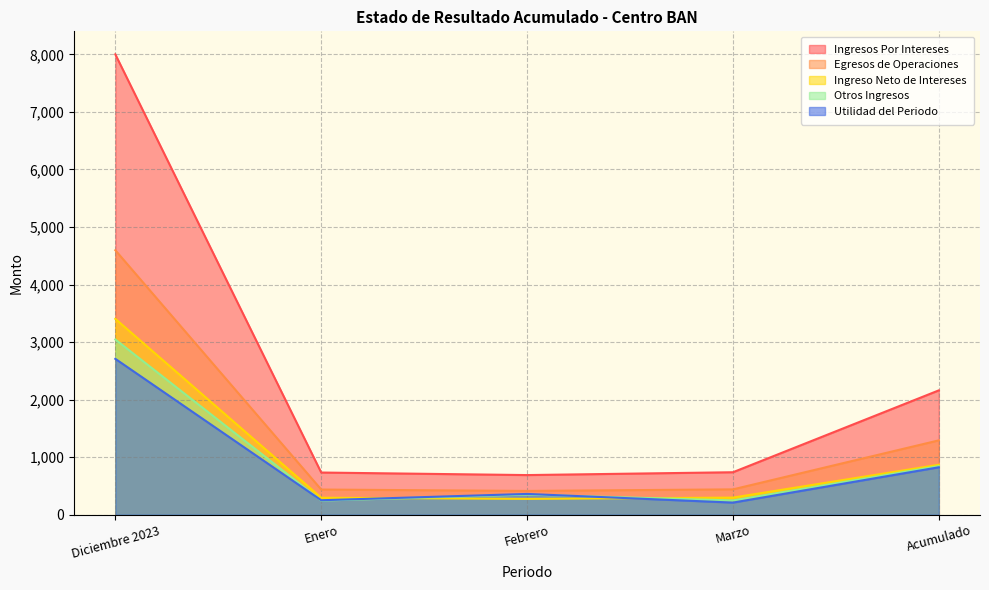

Reading left to right, list all the values displayed in this chart.

Ingresos Por Intereses: 7999.7	733.5	689.2	738.5	2161.2
Egresos de Operaciones: 4596.2	437.9	413.8	440.9	1292.5
Ingreso Neto de Intereses: 3403.6	295.6	275.4	297.6	868.6
Otros Ingresos: 3044.7	246.2	350.0	248.3	844.5
Utilidad del Periodo: 2709.0	252.0	361.6	211.1	824.8